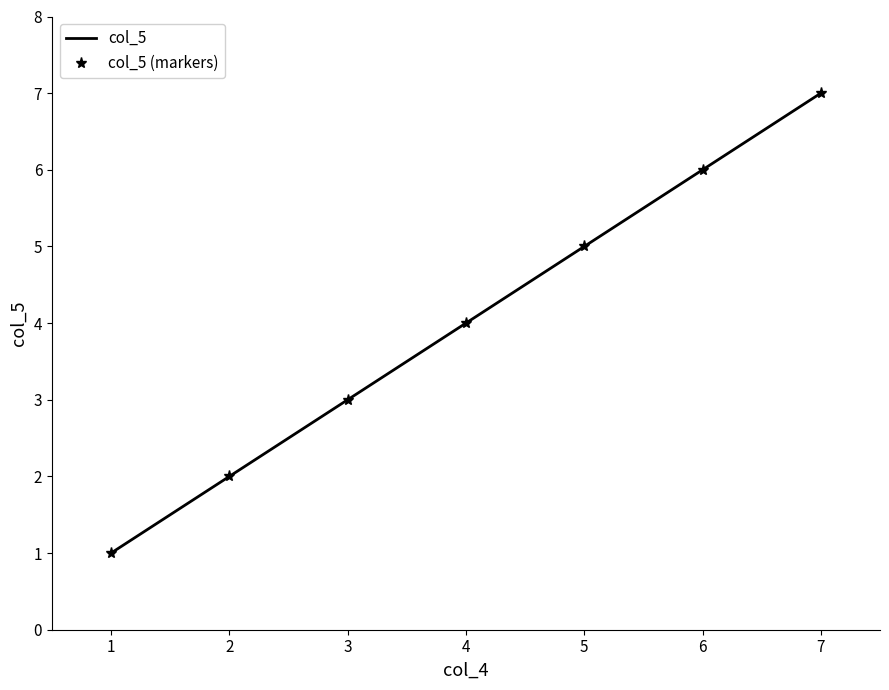

True or false: col_5 and col_5 (markers) cross at least once.

False